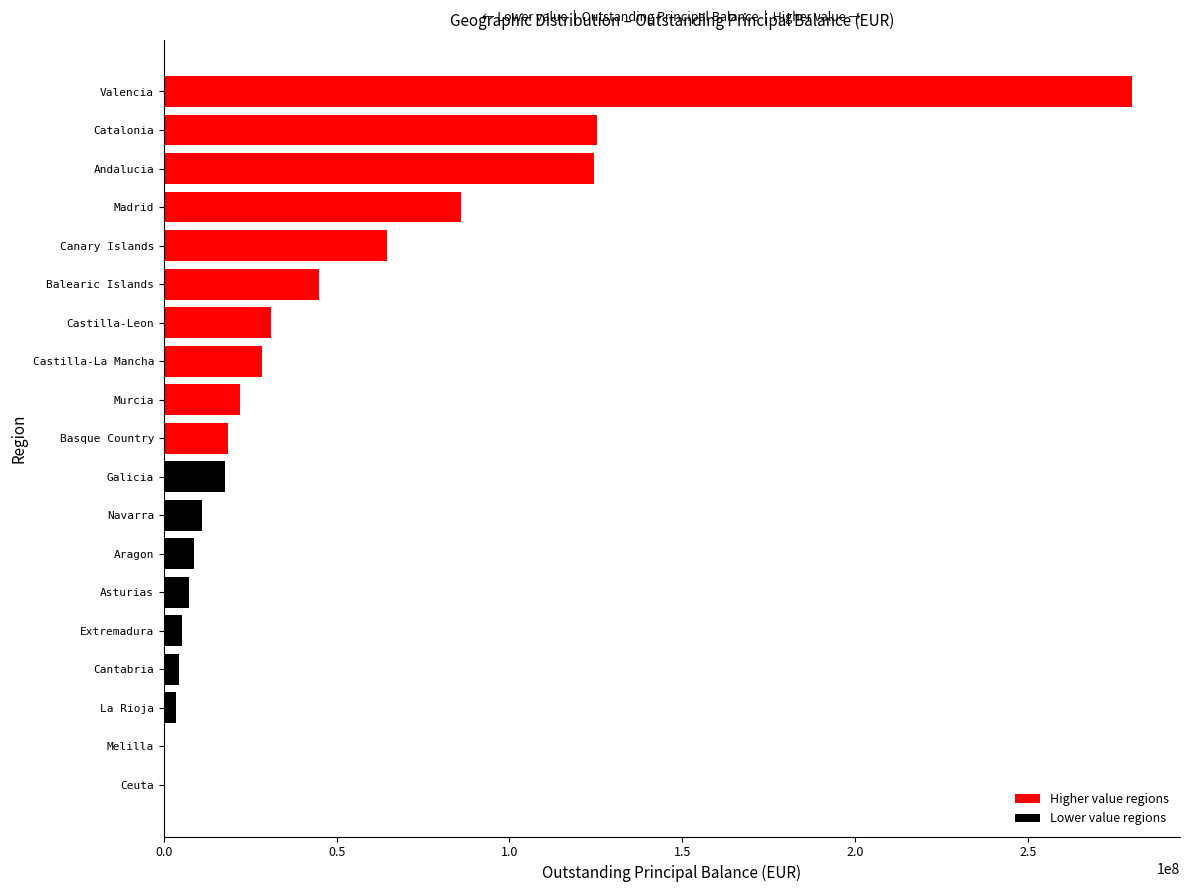

Between Melilla and Aragon, which is larger?

Aragon